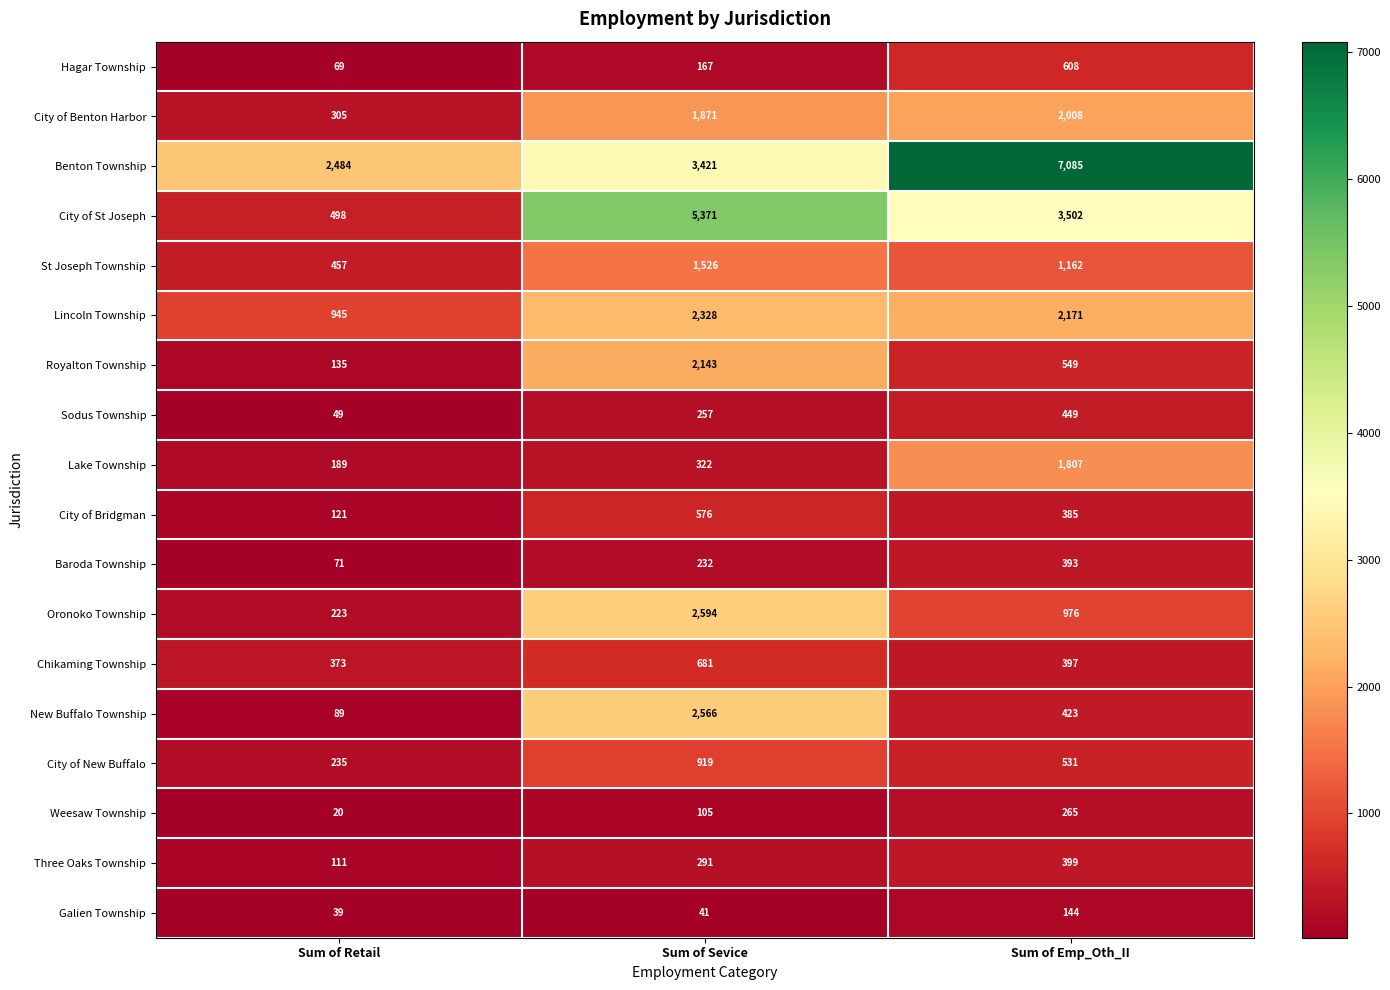

Where is City of St Joseph nearest to the value 2934?

Sum of Emp_Oth_II